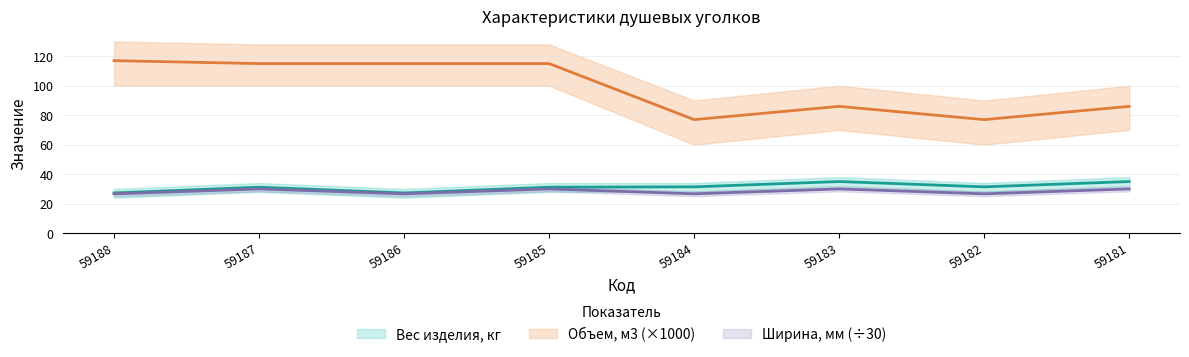

What is the greatest value displayed?

117.0